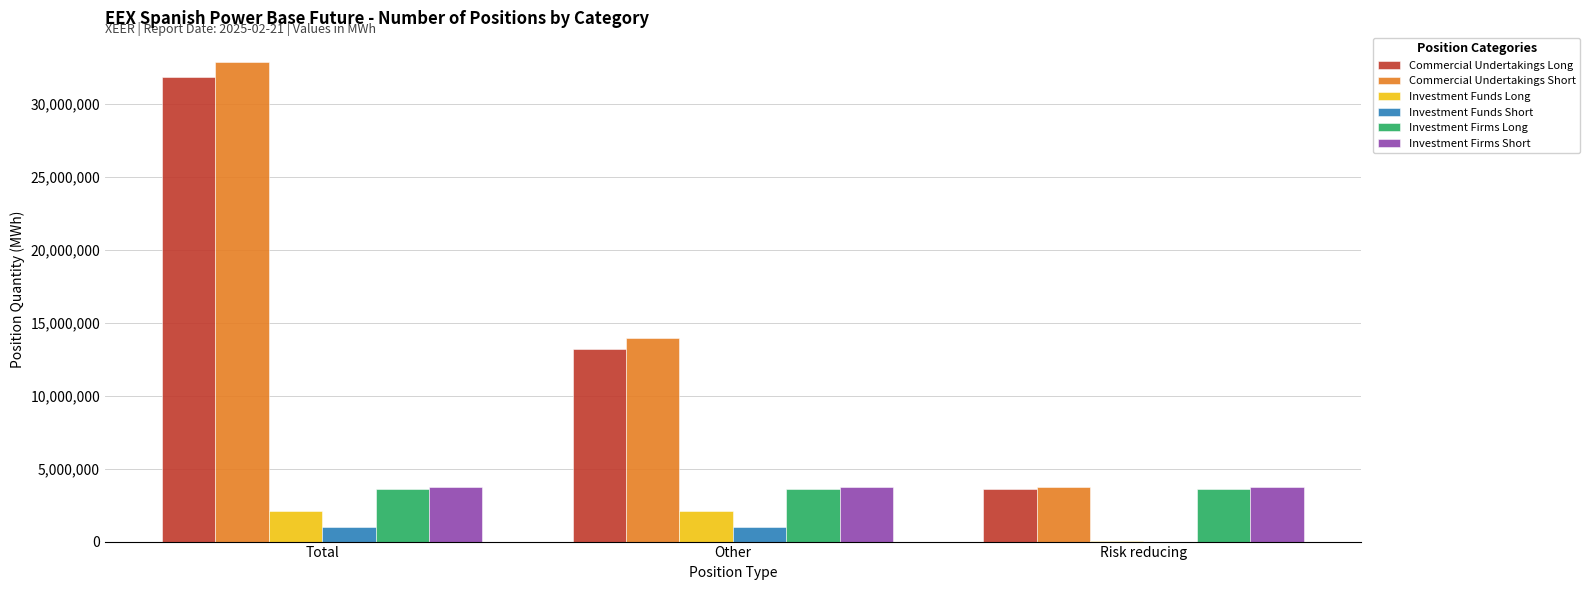

What is the sum of all Commercial Undertakings Short values?

50494522